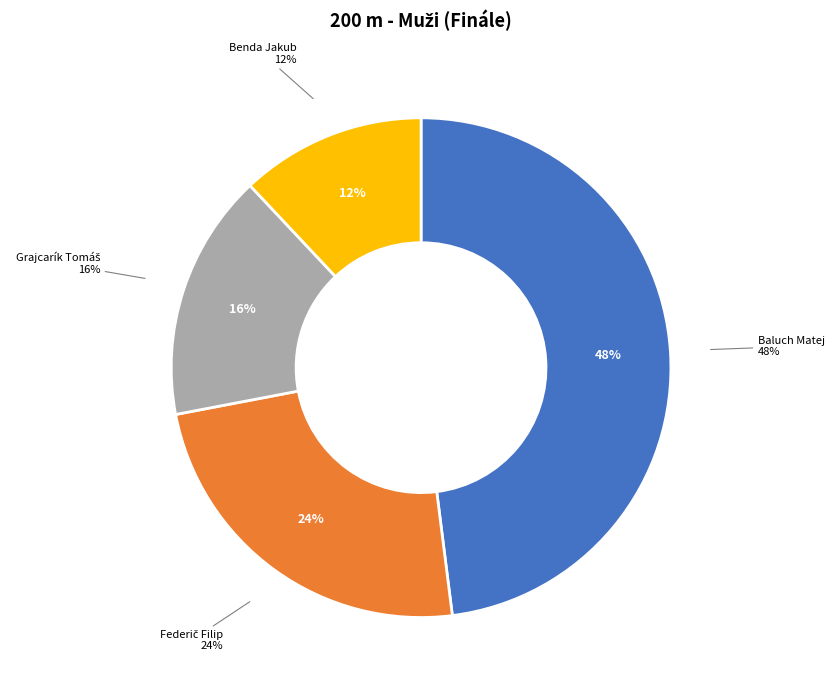

Does any single category account for the majority?

No